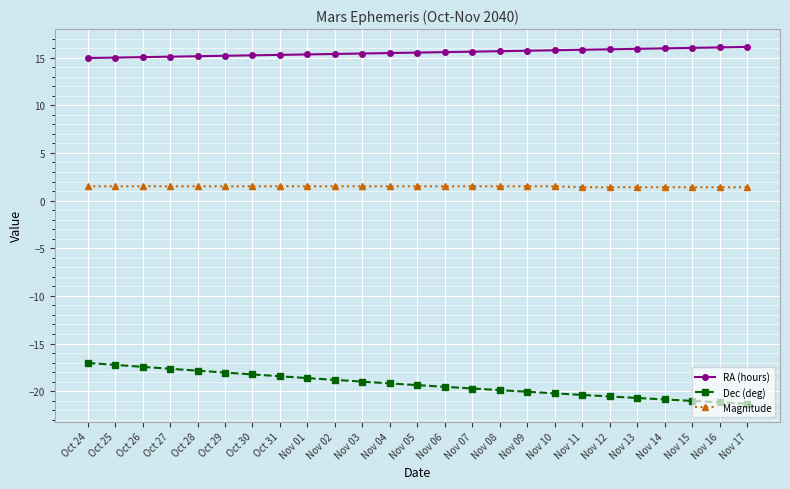

What are all the series names shown in the legend?

RA (hours), Dec (deg), Magnitude